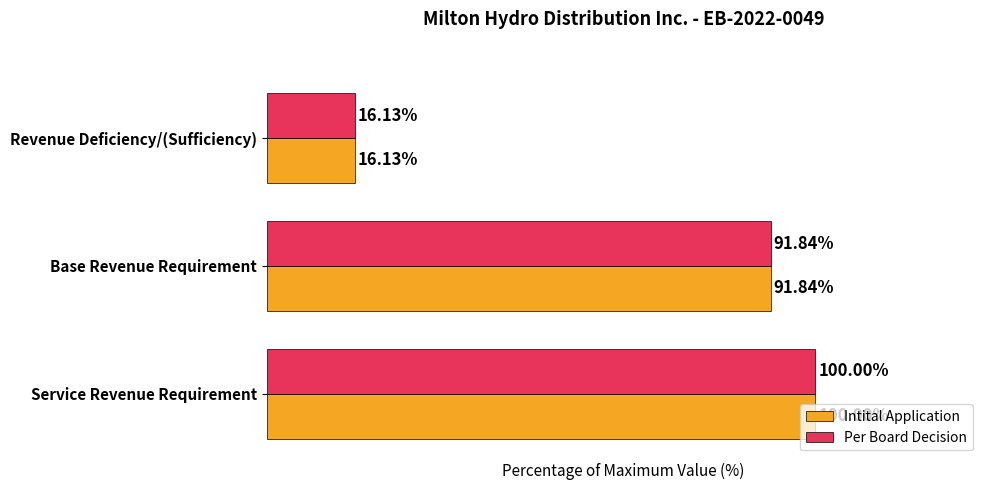

Is the value of Intital Application at Base Revenue Requirement greater than the value of Per Board Decision at Revenue Deficiency/(Sufficiency)?

Yes